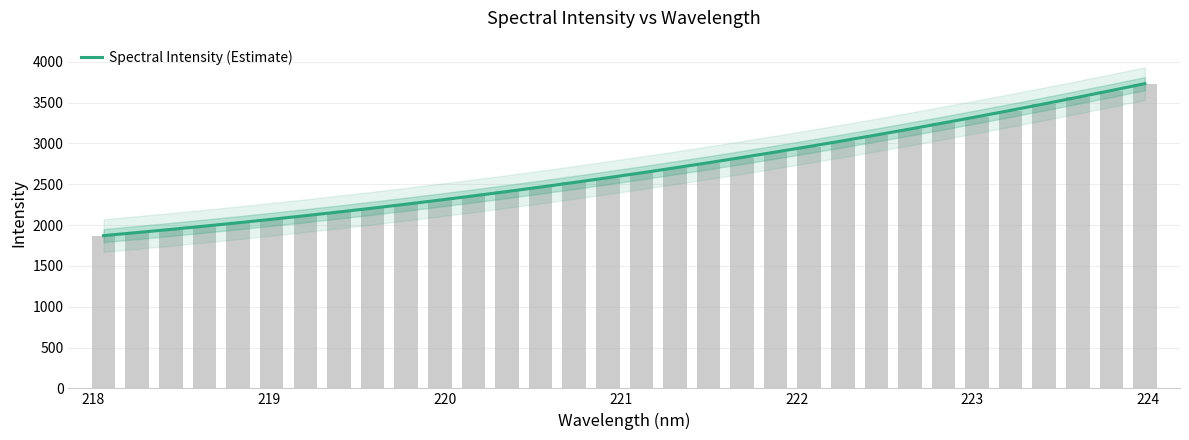

How many distinct data groups are displayed?

1